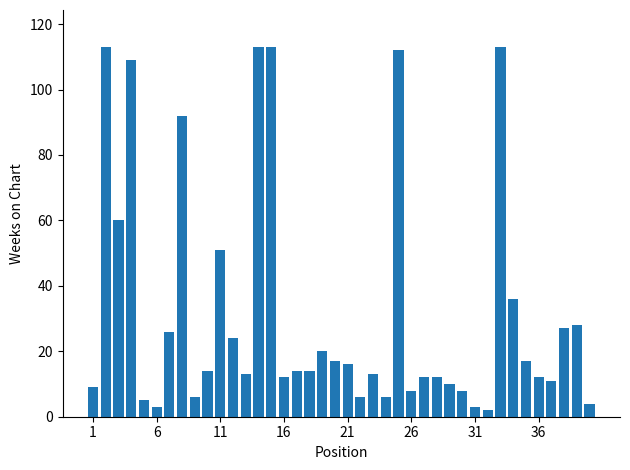

What is the difference between the maximum and minimum values?

111